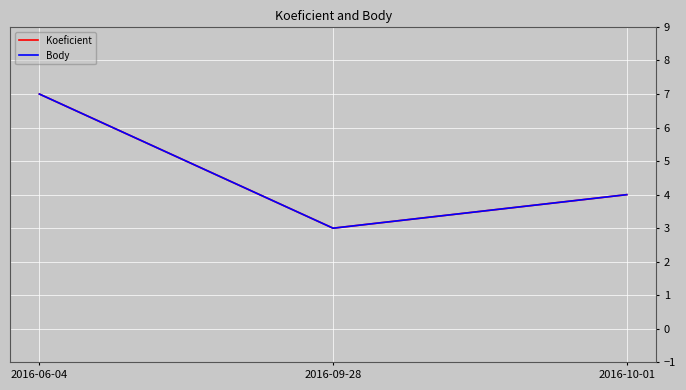

Does the chart have visible grid lines?

Yes